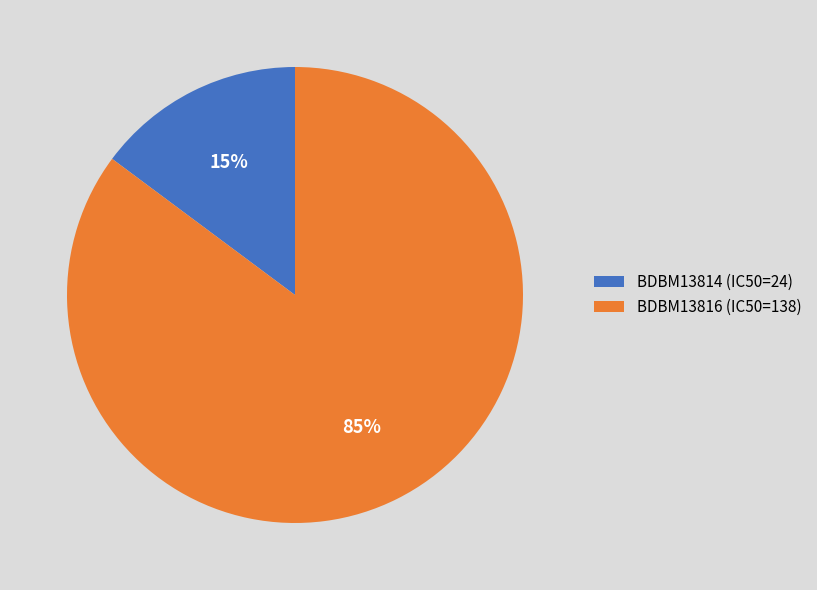

How many slices are in this pie chart?

2